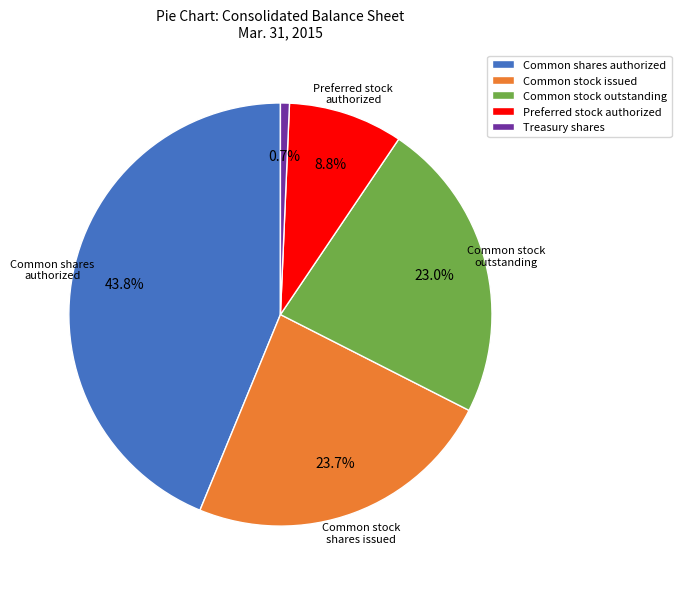

The Common shares authorized slice represents 44% of the pie. True or false?

True